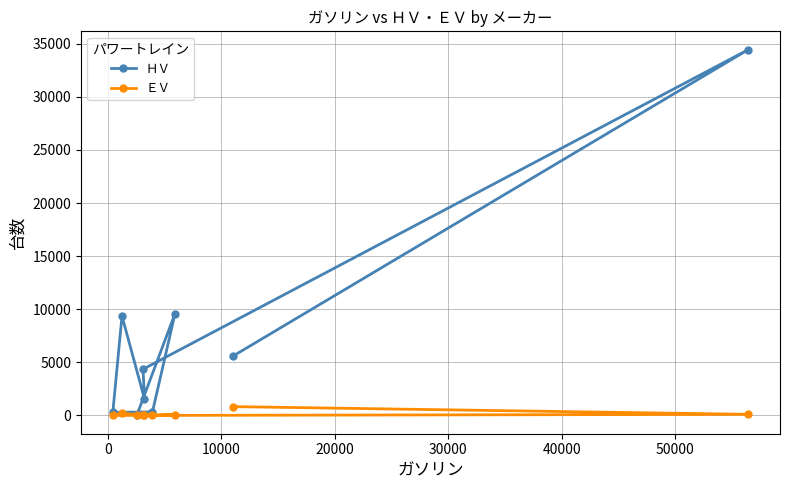

How many lines are shown in the chart?

2